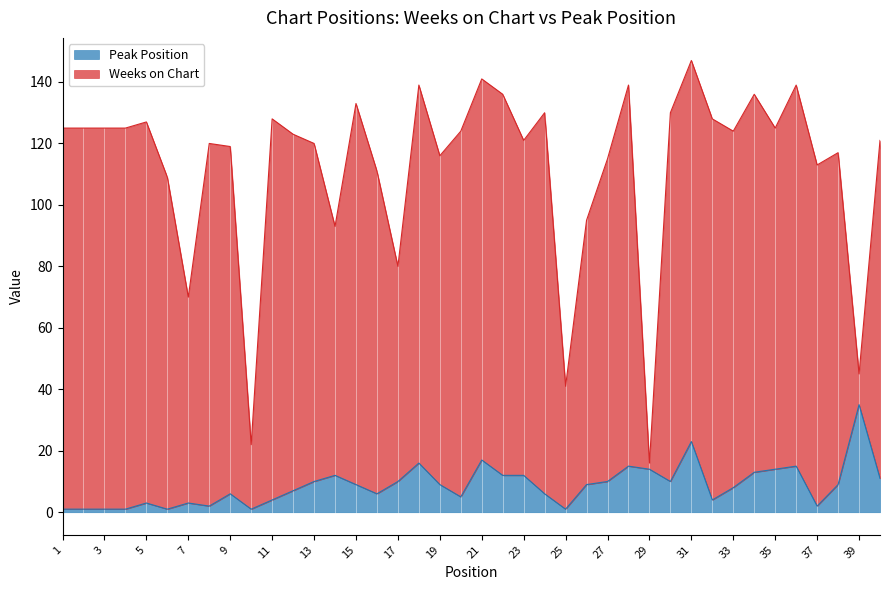

List the labels in order of value, largest first.

39, 31, 21, 18, 28, 36, 29, 35, 34, 14, 22, 23, 40, 13, 17, 27, 30, 15, 19, 26, 38, 33, 12, 9, 16, 24, 20, 11, 32, 5, 7, 8, 37, 1, 2, 3, 4, 6, 10, 25